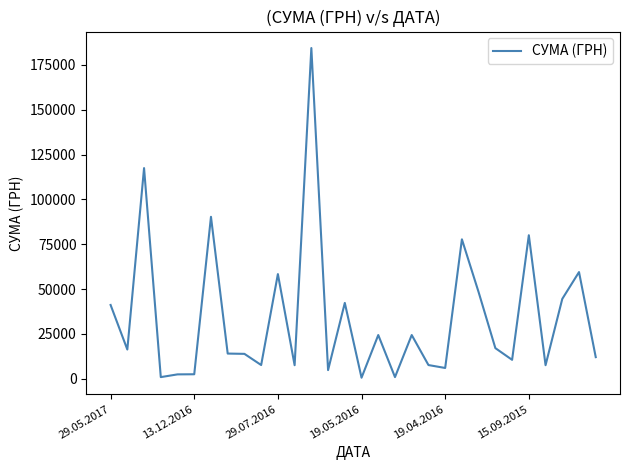

What is the greatest value displayed?

184432.0